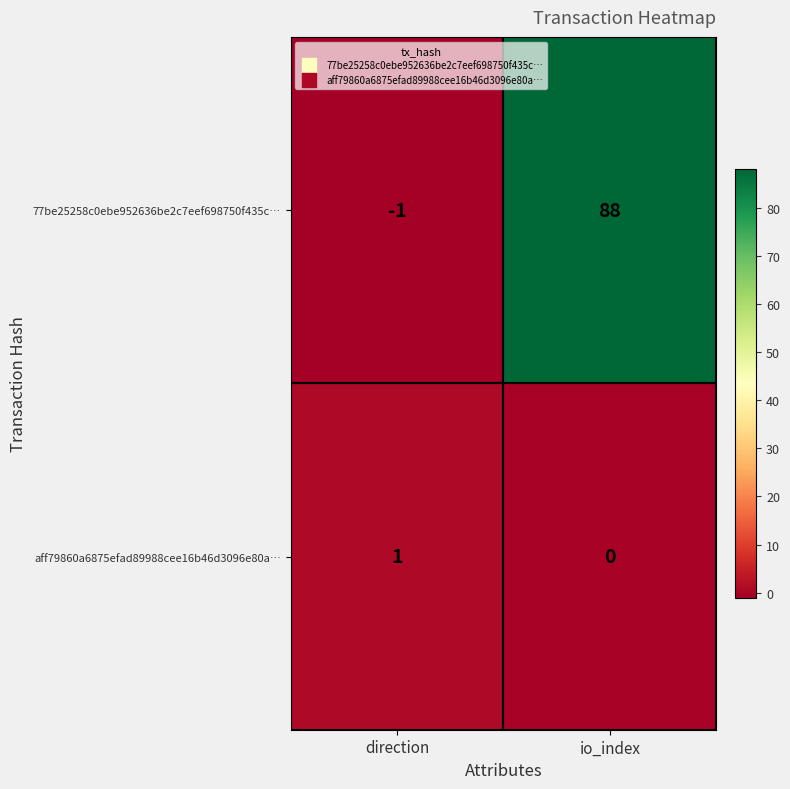

The value of aff79860a6875efad89988cee16b46d3096e80a… at direction is 1. True or false?

True